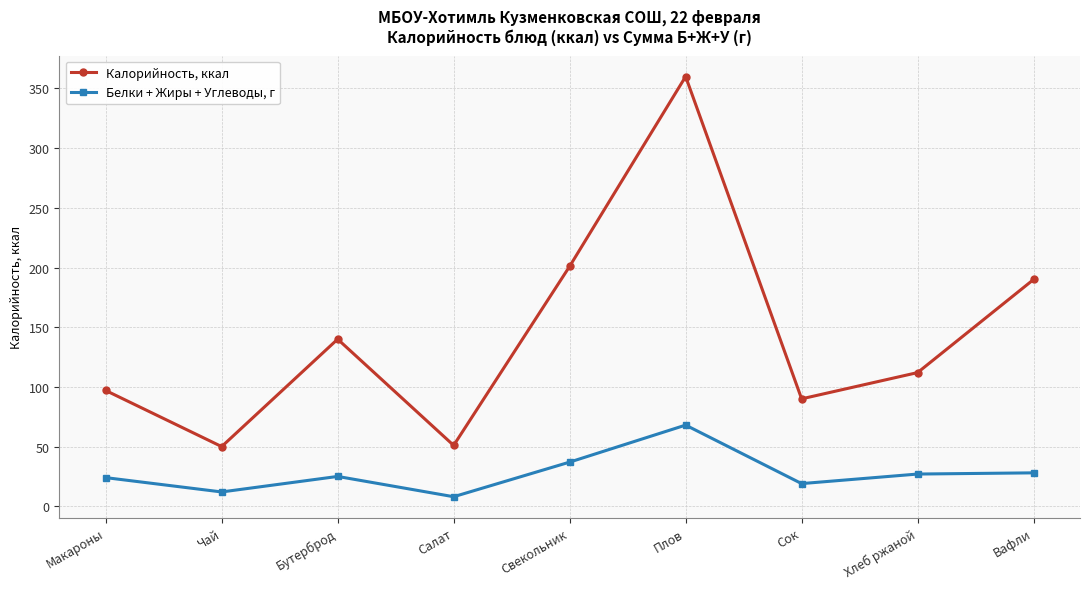

How many categories are shown in the chart?

9